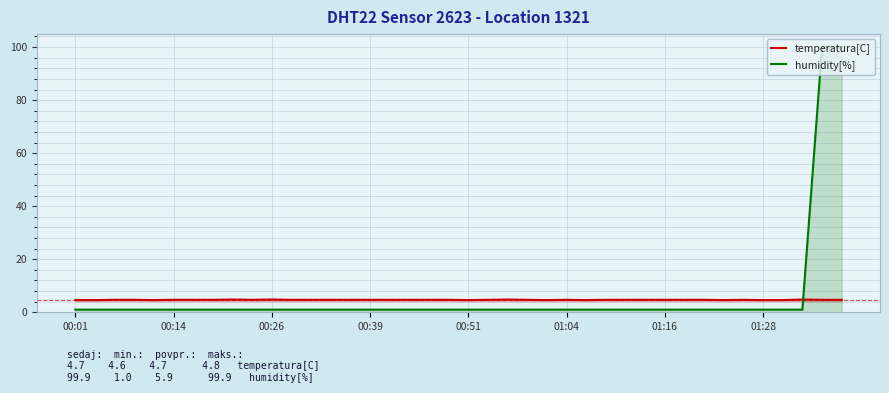

Which series has the largest total across all categories?

humidity[%]